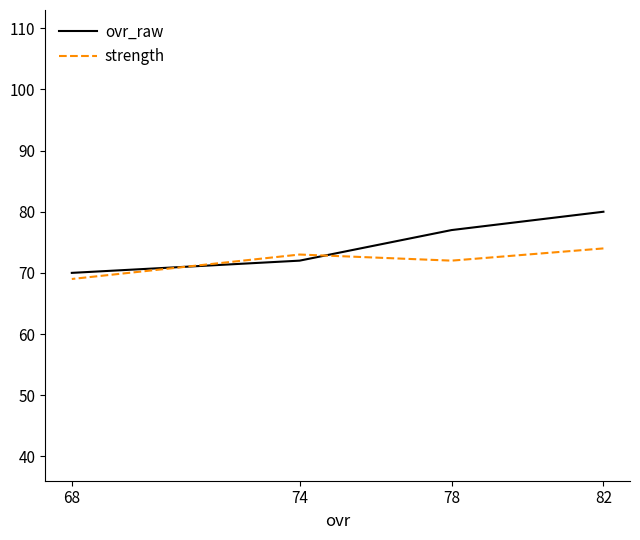

What is the total value across all series at 74?

145